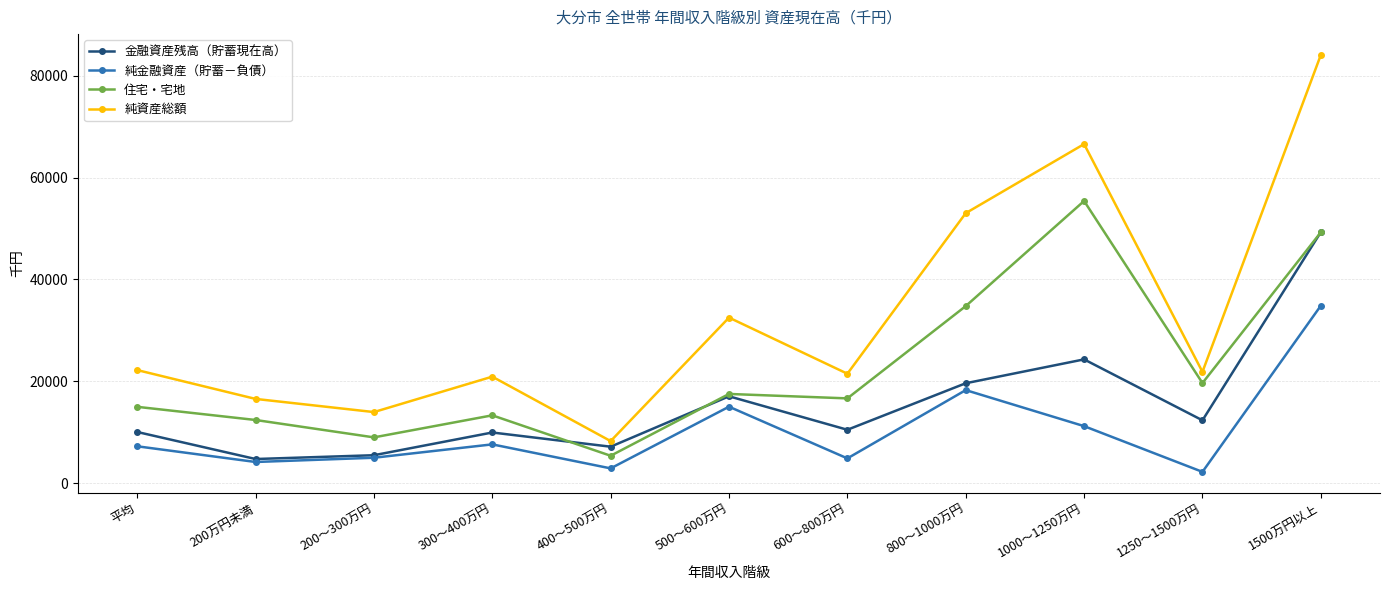

Rank the series by their maximum value, from highest to lowest.

純資産総額, 住宅・宅地, 金融資産残高（貯蓄現在高）, 純金融資産（貯蓄－負債）